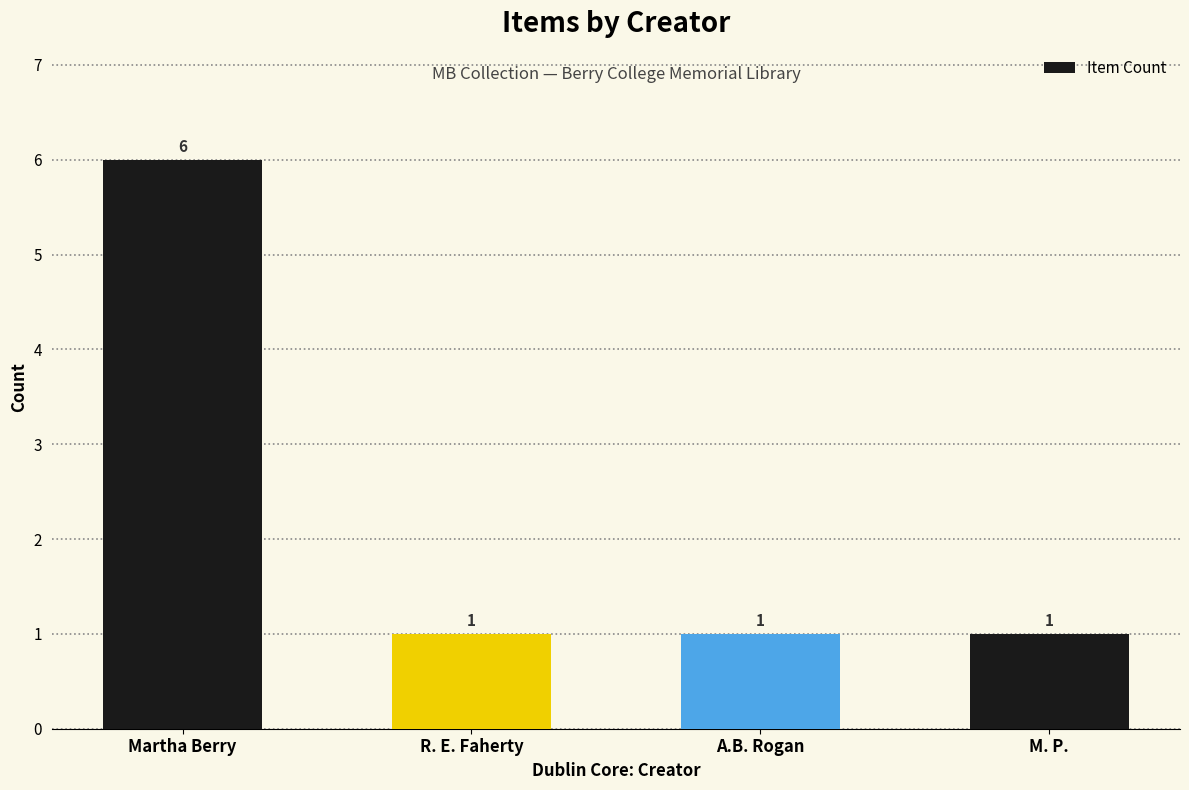

What is the label of the 3rd bar from the left?

A.B. Rogan